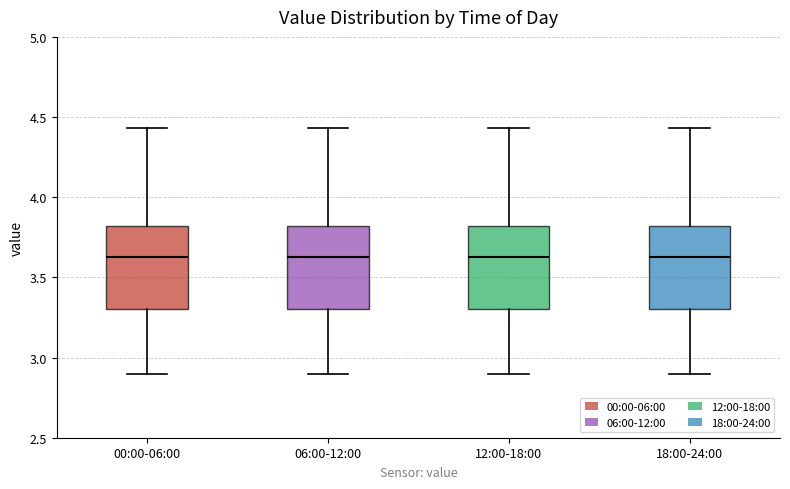

Reading left to right, read every box against the y-axis: the position of its median line, the range the box covers, and the ends of its whiskers. The values are not printed on the chart, so give them approximately, as read against the axis.

00:00-06:00: median 3.65, box 3.30 to 3.80, whiskers 2.90 to 4.45
06:00-12:00: median 3.65, box 3.30 to 3.80, whiskers 2.90 to 4.45
12:00-18:00: median 3.65, box 3.30 to 3.80, whiskers 2.90 to 4.45
18:00-24:00: median 3.65, box 3.30 to 3.80, whiskers 2.90 to 4.45